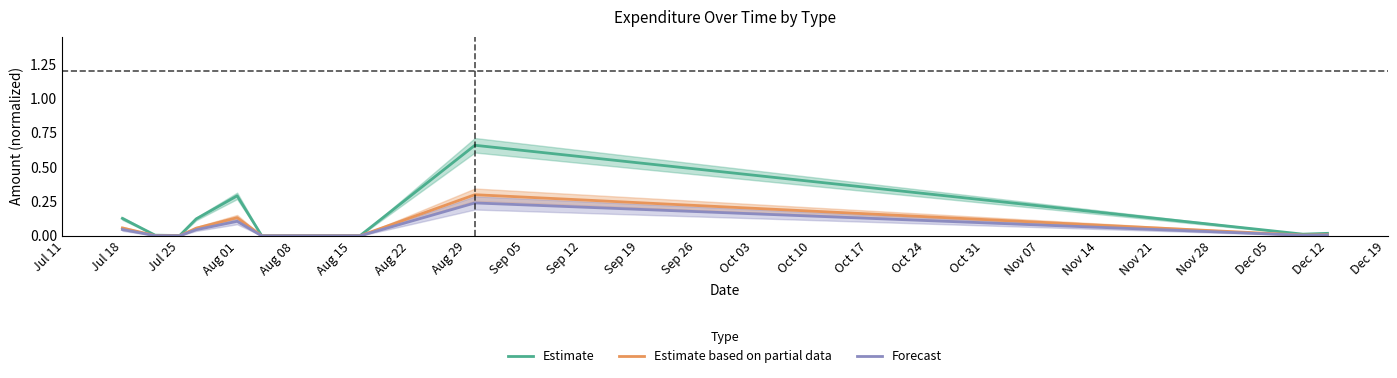

True or false: Forecast has a value of 0.0 at Aug 01.

False